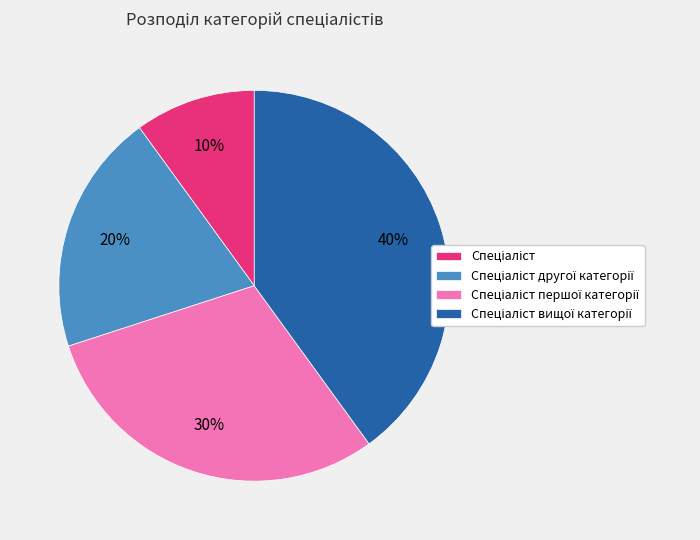

How many slices are in this pie chart?

4